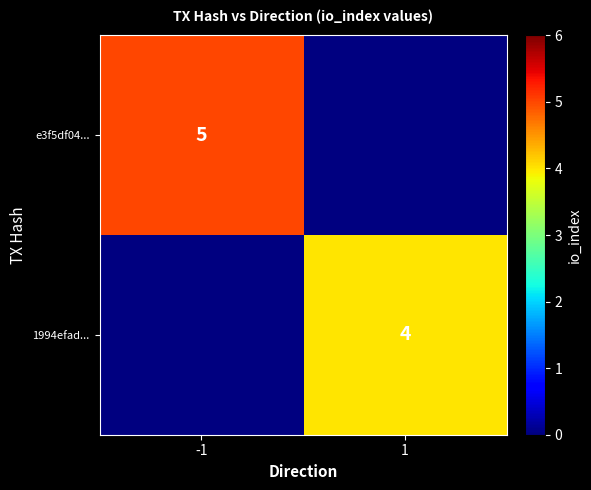

The value of e3f5df04... at -1 is 8.3. True or false?

False